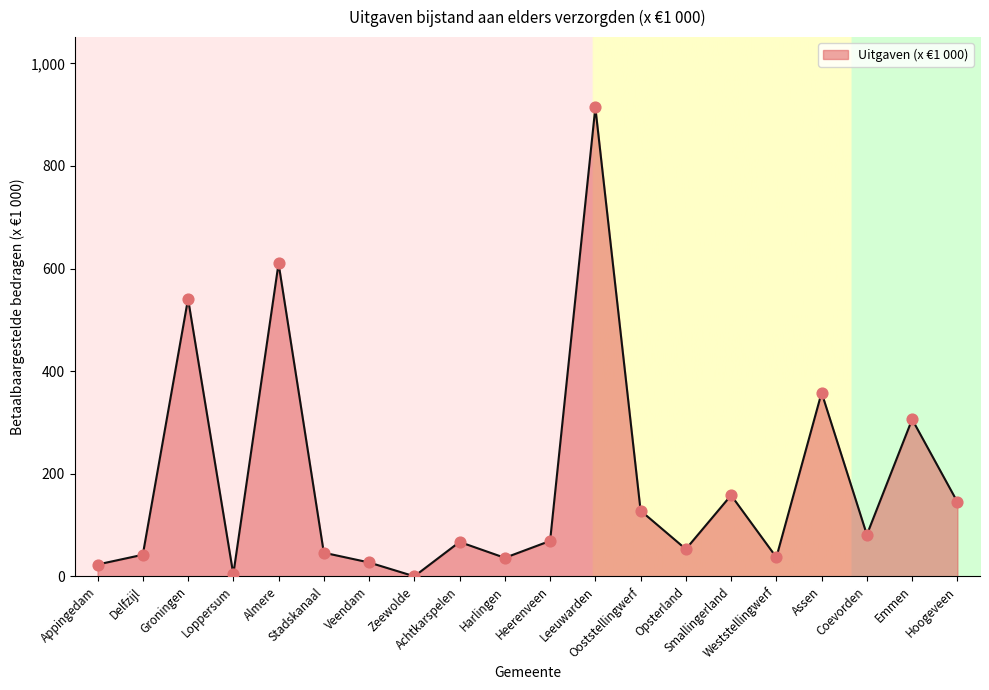

What is the change in value from Zeewolde to Assen?

+358